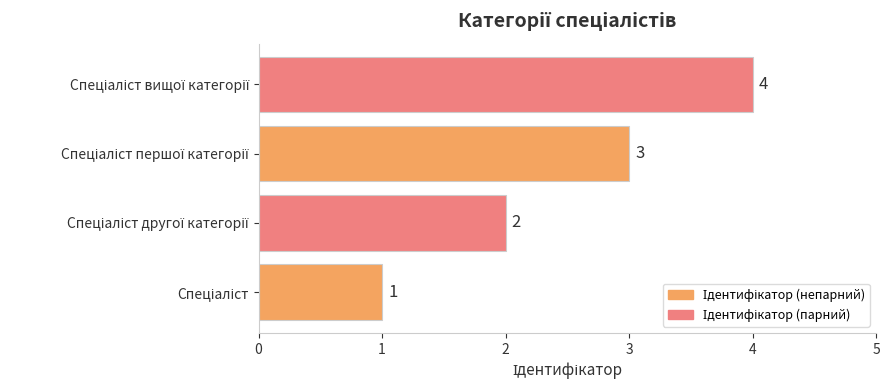

What is the maximum value shown in the chart?

4